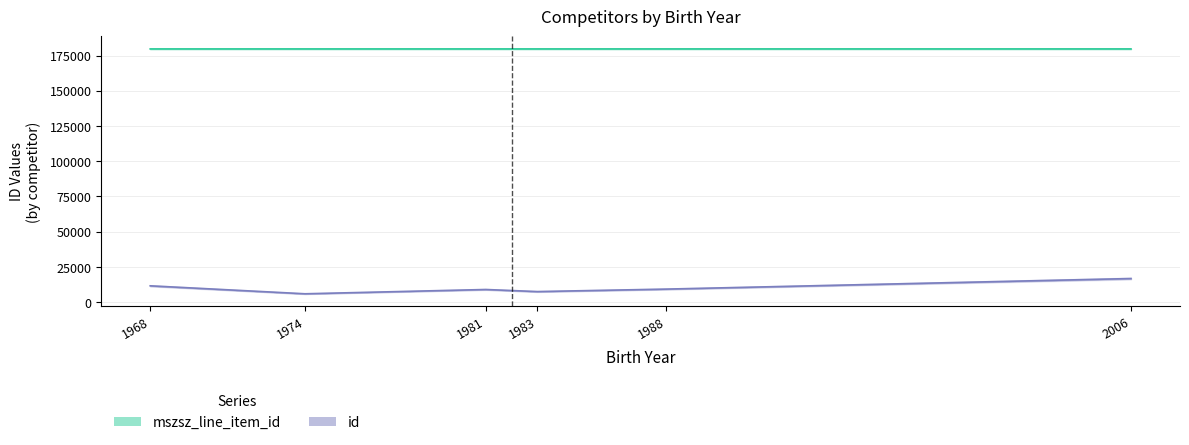

What is the sum of all mszsz_line_item_id values?

1078178